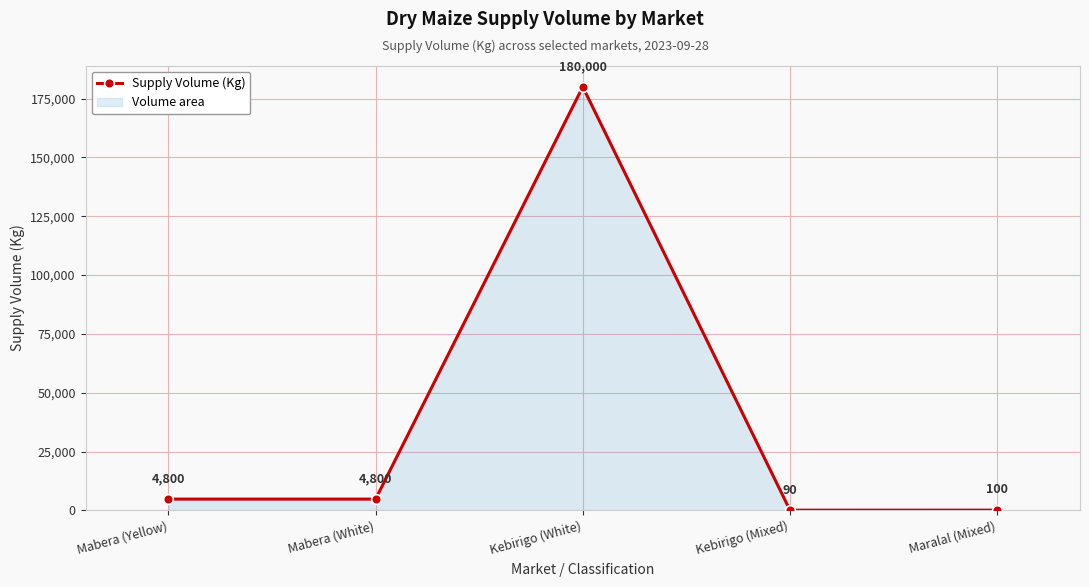

Does the chart display data point markers on the line(s)?

Yes